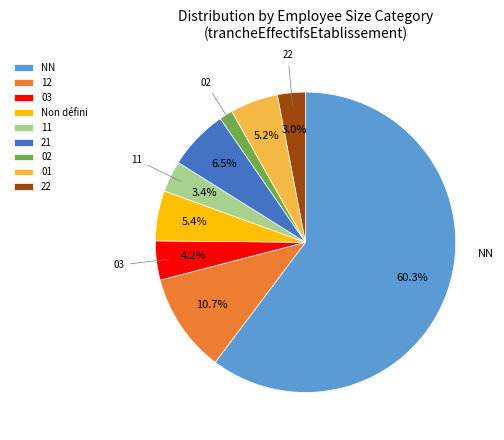

What is the ratio of the value at 22 to the value at 03?

0.7